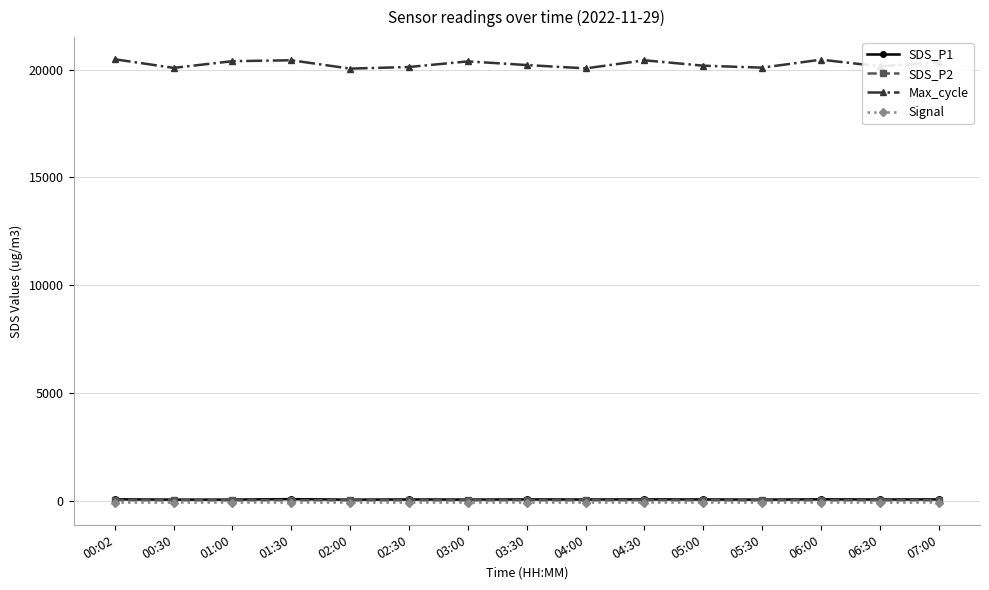

Which series has the largest range (max minus min)?

Max_cycle